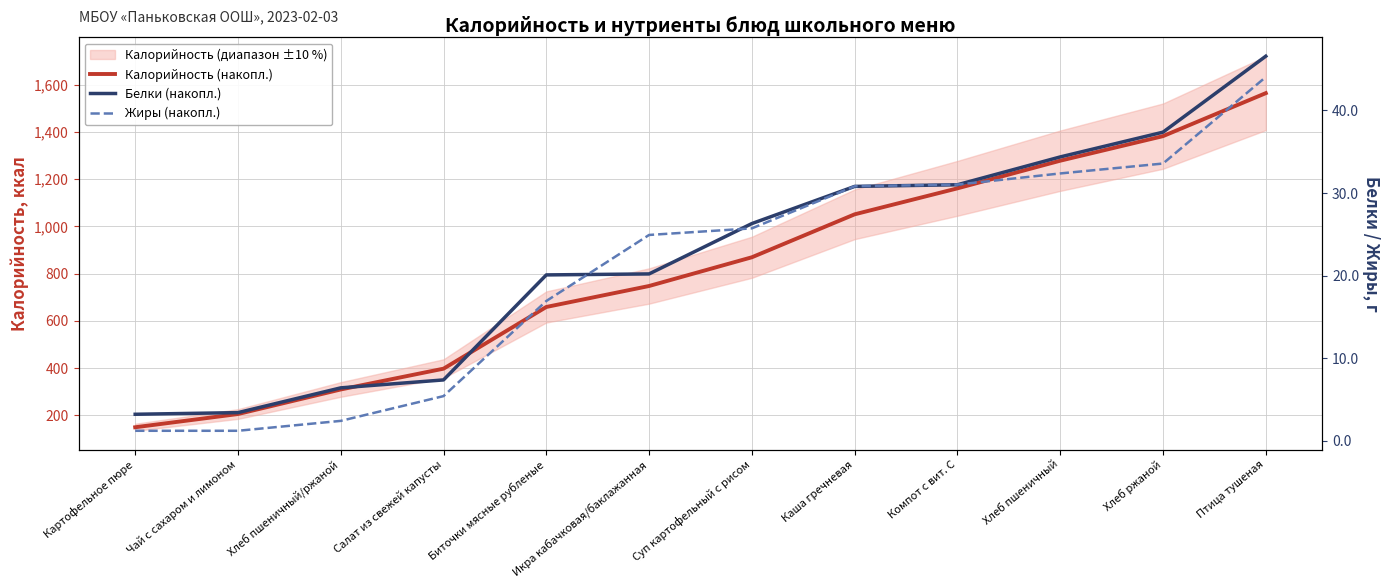

Which series has the largest total across all categories?

Калорийность (накопл.)